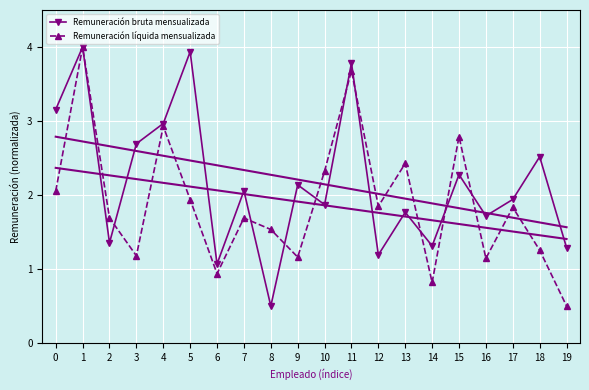

True or false: Remuneración bruta mensualizada and Remuneración líquida mensualizada intersect in this chart.

True